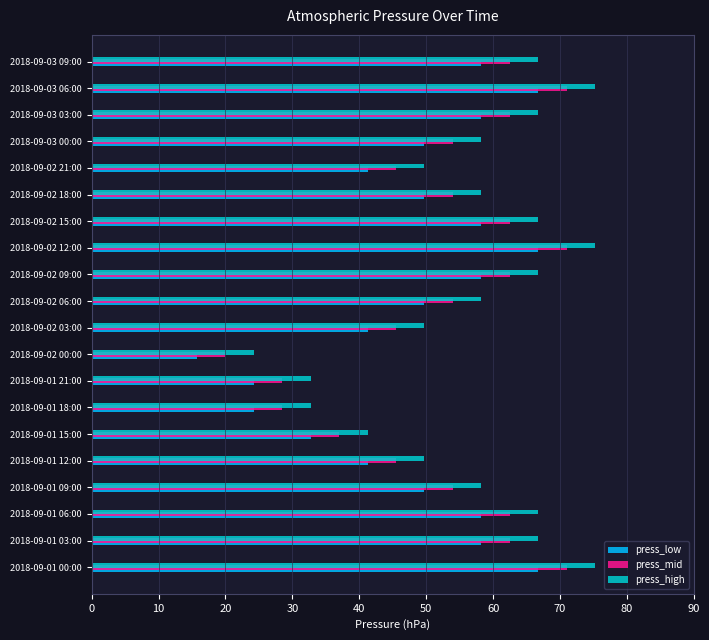

How many data points in press_low are less than 49?

7